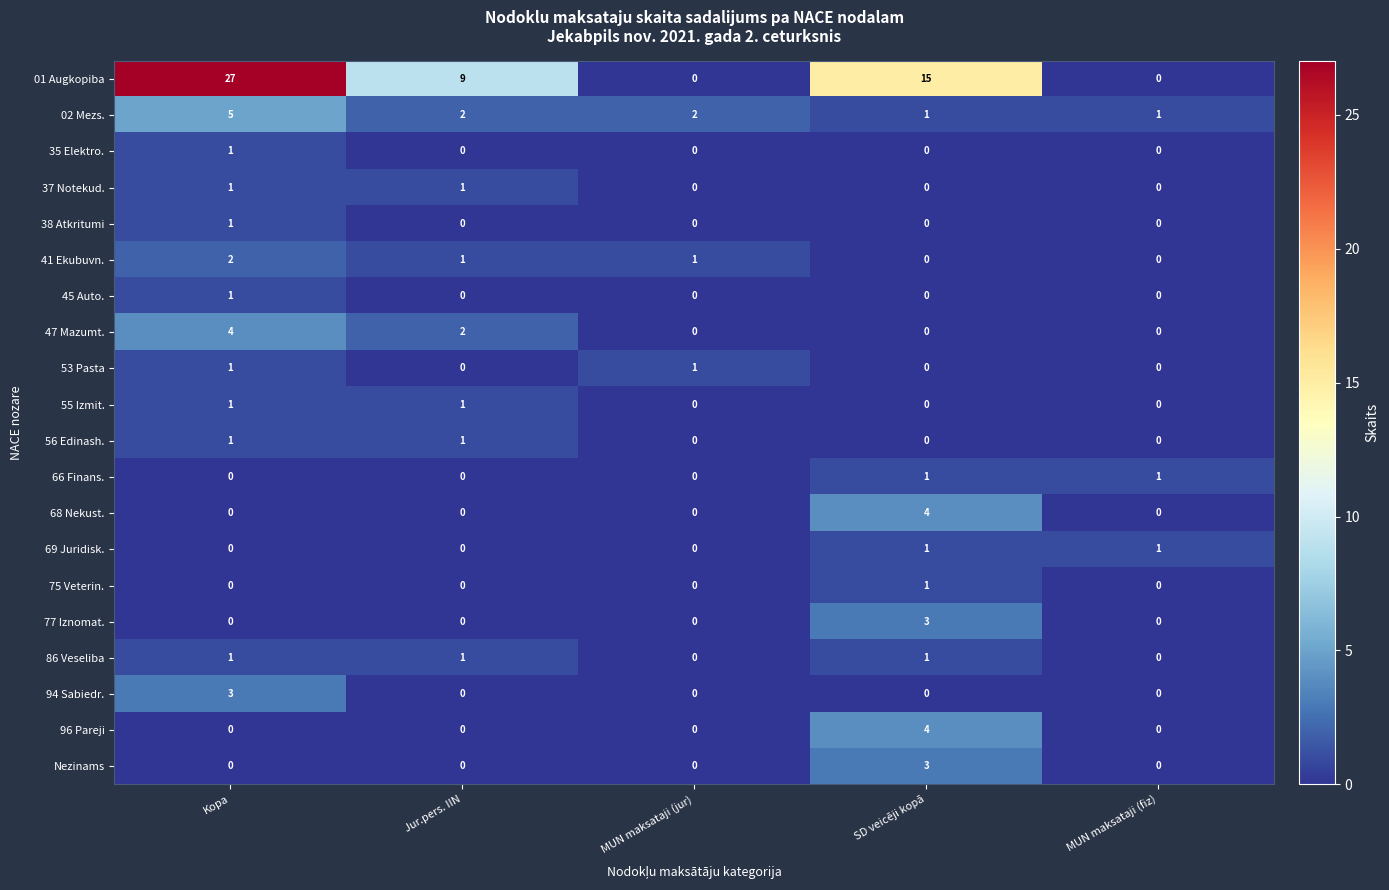

Between SD veicēji kopā and MUN maksataji (fiz), which series saw the biggest shift?

01 Augkopiba